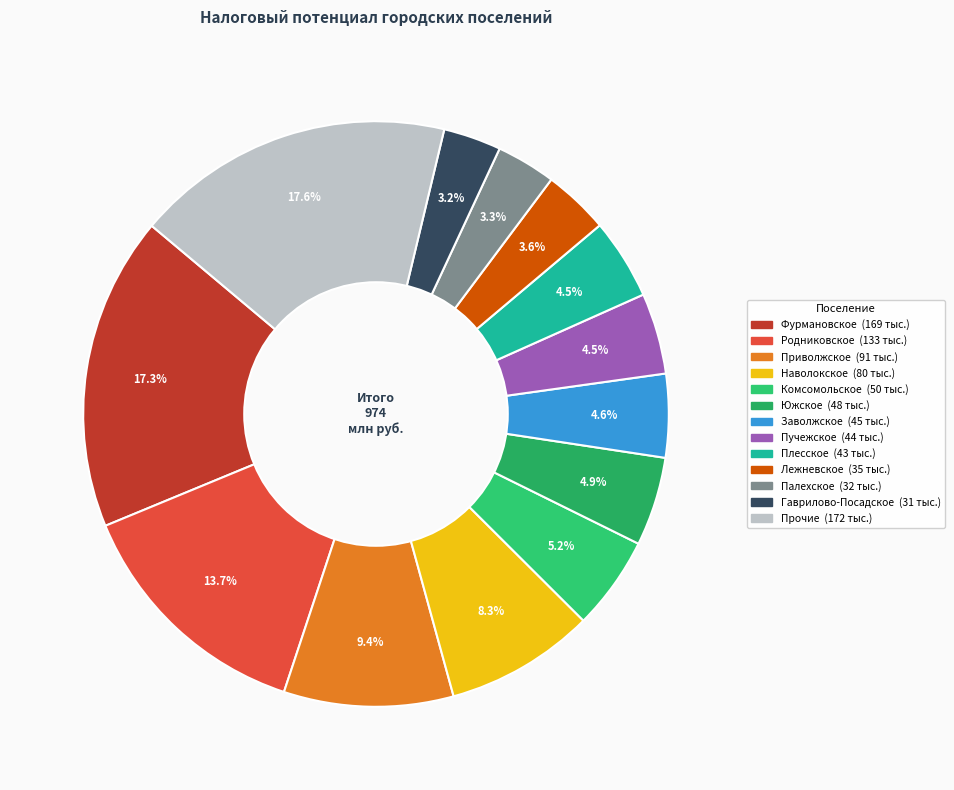

To the nearest percent, what is the difference between the largest and smallest slice percentages?

14%